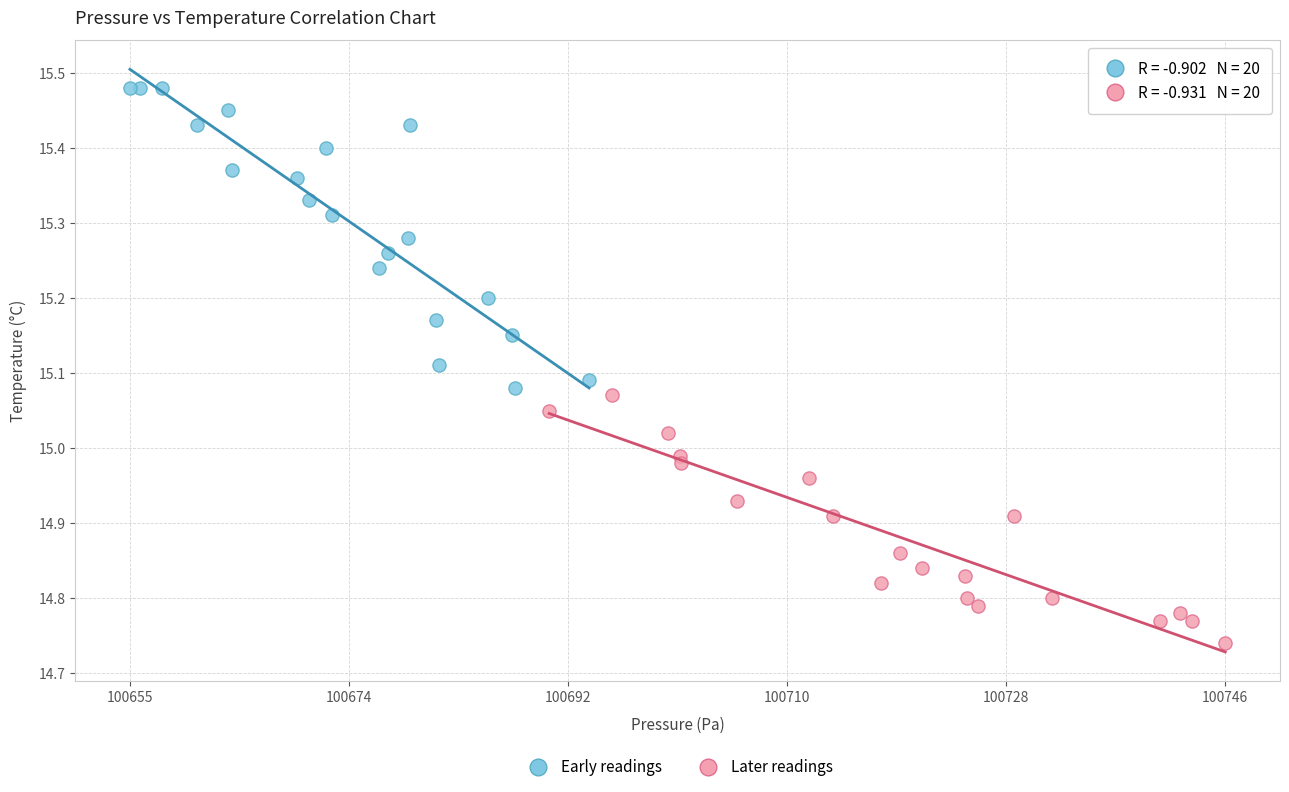

Which series contains the lowest Y value?

Later readings